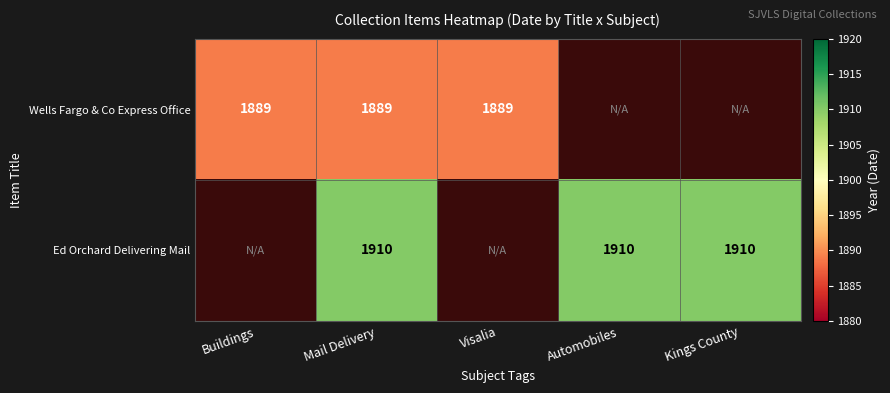

Is the value of Wells Fargo & Co Express Office at Buildings greater than the value of Ed Orchard Delivering Mail at Automobiles?

No